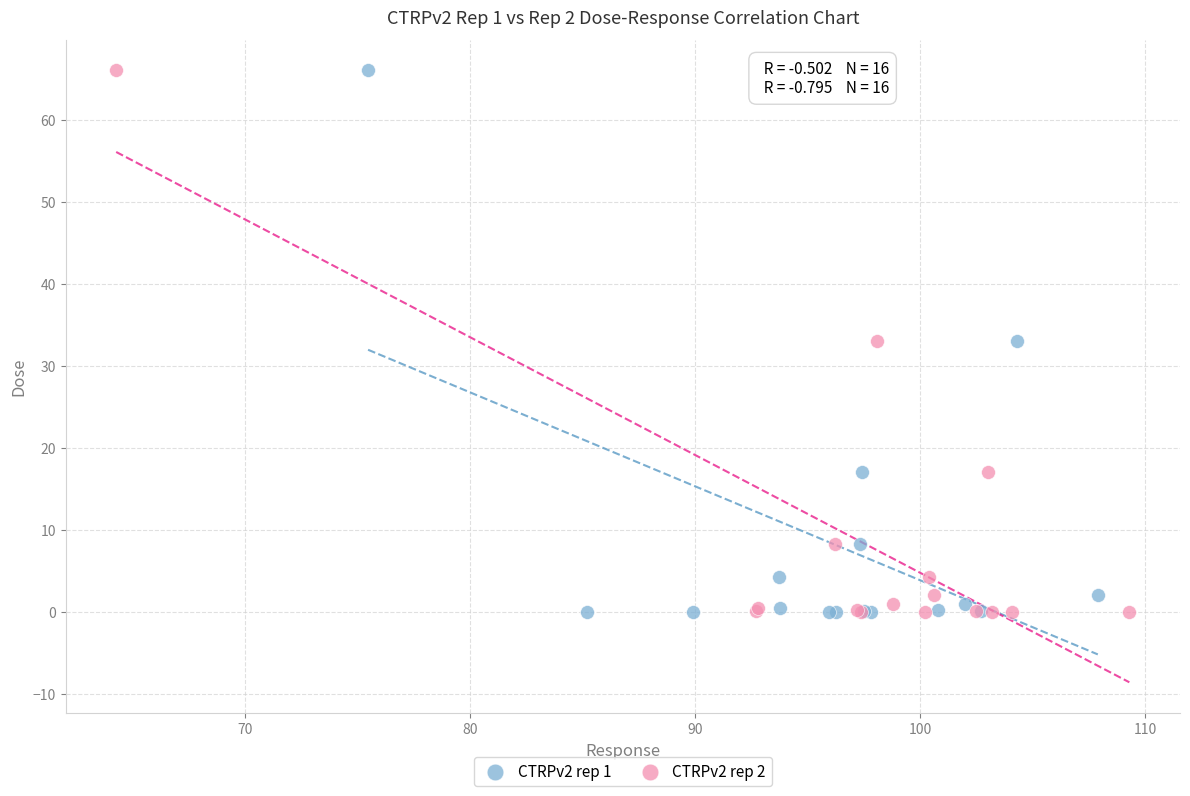

What are all the series names shown in the legend?

CTRPv2 rep 1, CTRPv2 rep 2